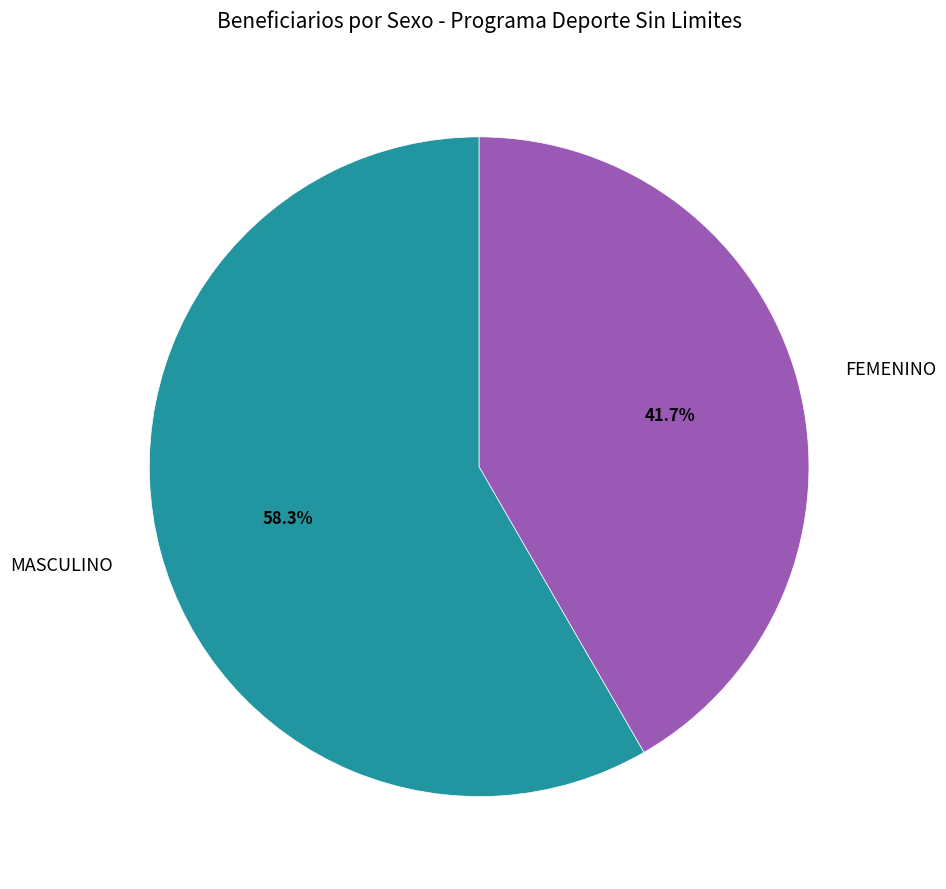

How many slices are in this pie chart?

2